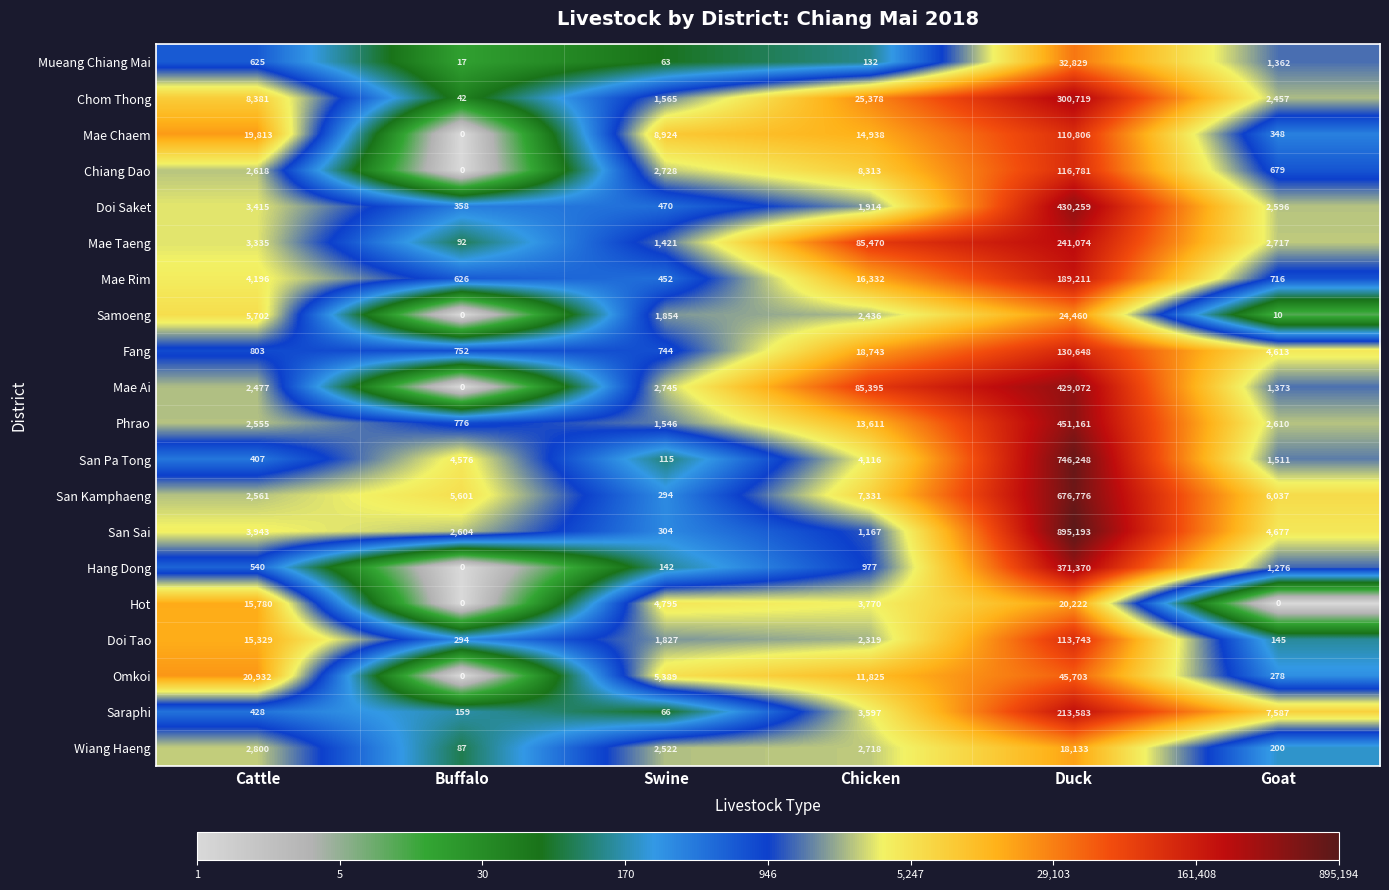

At which category is the sum across all series the highest?

Duck